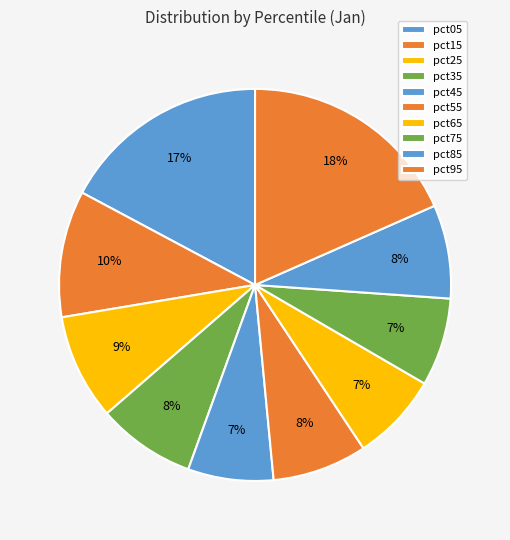

How many slices are in this pie chart?

10